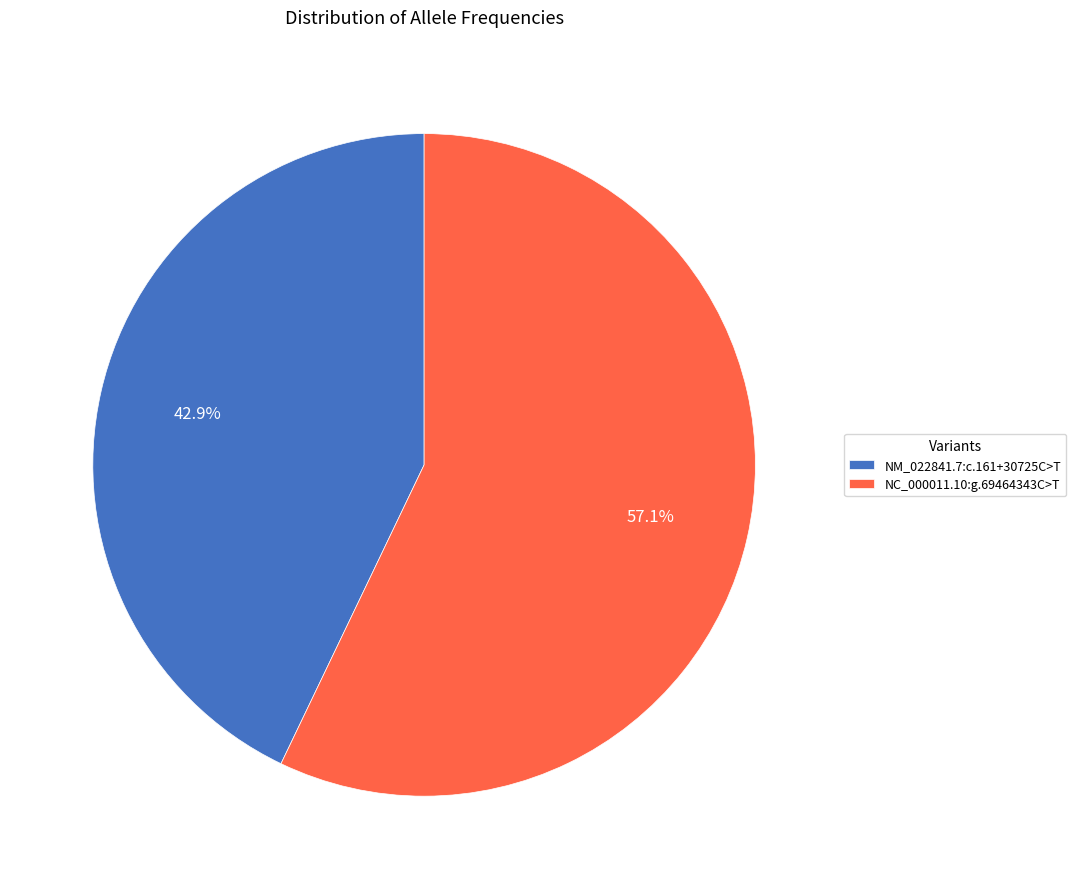

How many segments does this pie chart have?

2